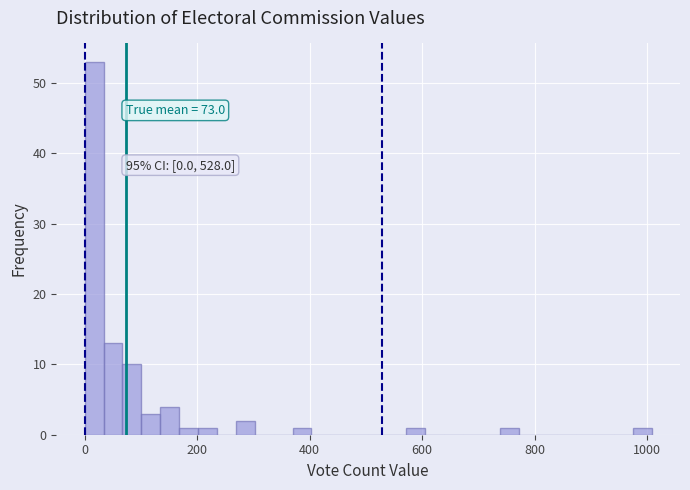

Read against the x-axis, roughly where is the centre of the tallest bar?

20